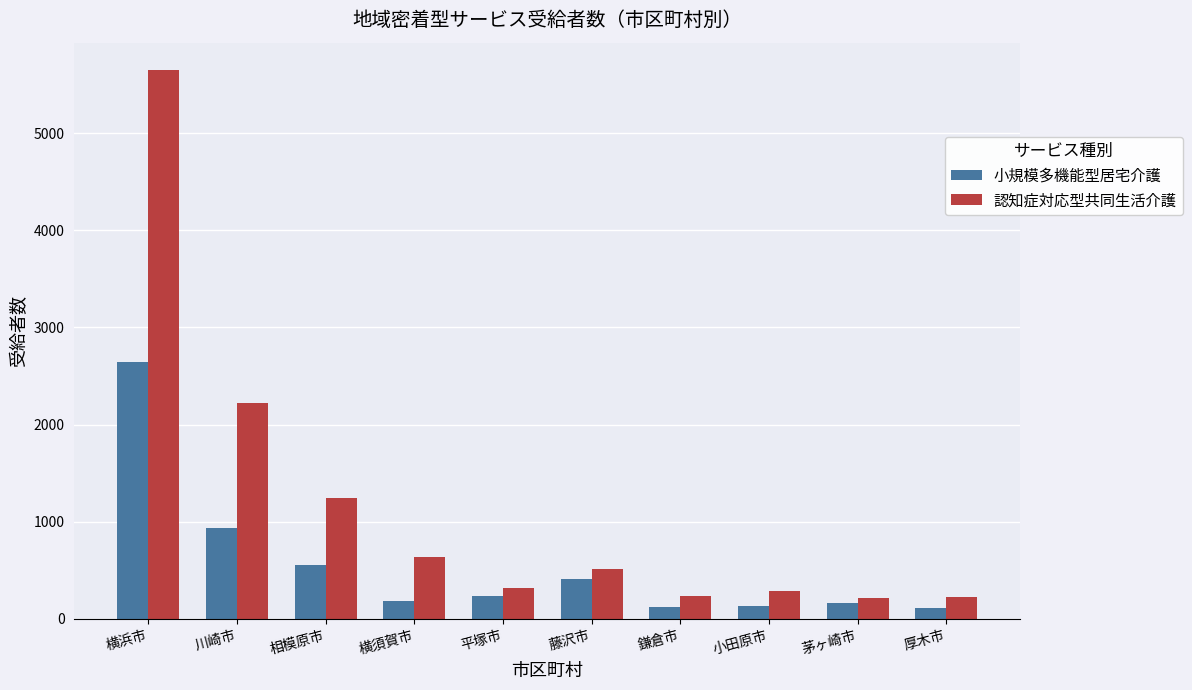

Are the bars grouped side by side (vs. stacked)?

Yes